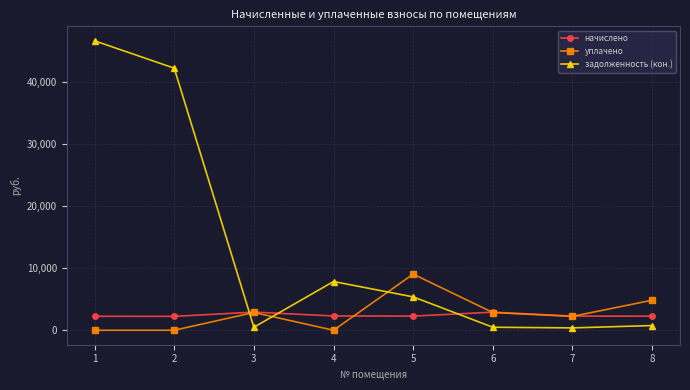

Rank the series at 4 from lowest to highest value.

уплачено, начислено, задолженность (кон.)